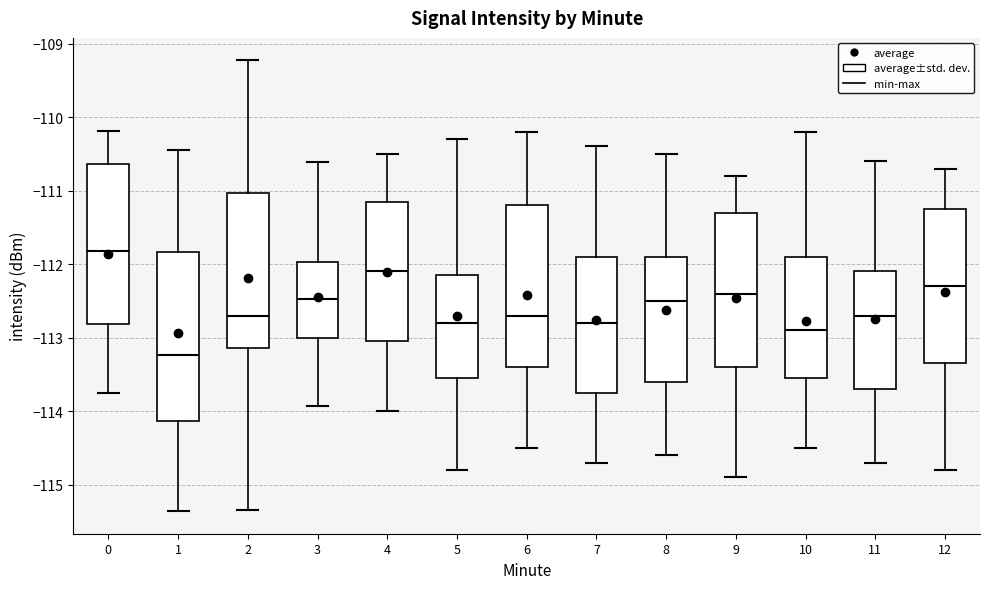

Reading left to right, read every box against the y-axis: the position of its median line, the range the box covers, and the ends of its whiskers. The values are not printed on the chart, so give them approximately, as read against the axis.

0: median -111.8, box -112.8 to -110.6, whiskers -113.7 to -110.2
1: median -113.2, box -114.1 to -111.8, whiskers -115.4 to -110.4
2: median -112.7, box -113.1 to -111.0, whiskers -115.3 to -109.2
3: median -112.5, box -113.0 to -112.0, whiskers -113.9 to -110.6
4: median -112.1, box -113.0 to -111.1, whiskers -114.0 to -110.5
5: median -112.8, box -113.5 to -112.1, whiskers -114.8 to -110.3
6: median -112.7, box -113.4 to -111.2, whiskers -114.5 to -110.2
7: median -112.8, box -113.7 to -111.9, whiskers -114.7 to -110.4
8: median -112.5, box -113.6 to -111.9, whiskers -114.6 to -110.5
9: median -112.4, box -113.4 to -111.3, whiskers -114.9 to -110.8
10: median -112.9, box -113.5 to -111.9, whiskers -114.5 to -110.2
11: median -112.7, box -113.7 to -112.1, whiskers -114.7 to -110.6
12: median -112.3, box -113.3 to -111.2, whiskers -114.8 to -110.7